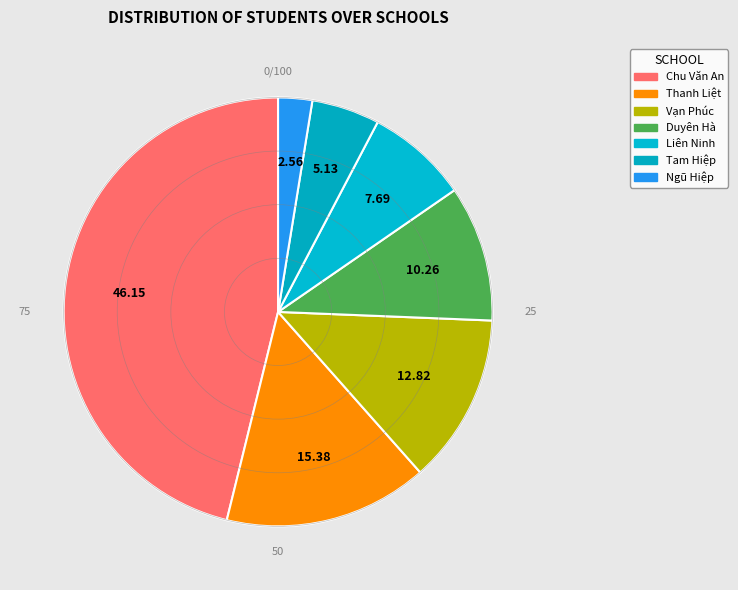

What percentage is the Vạn Phúc slice, to the nearest percent?

13%